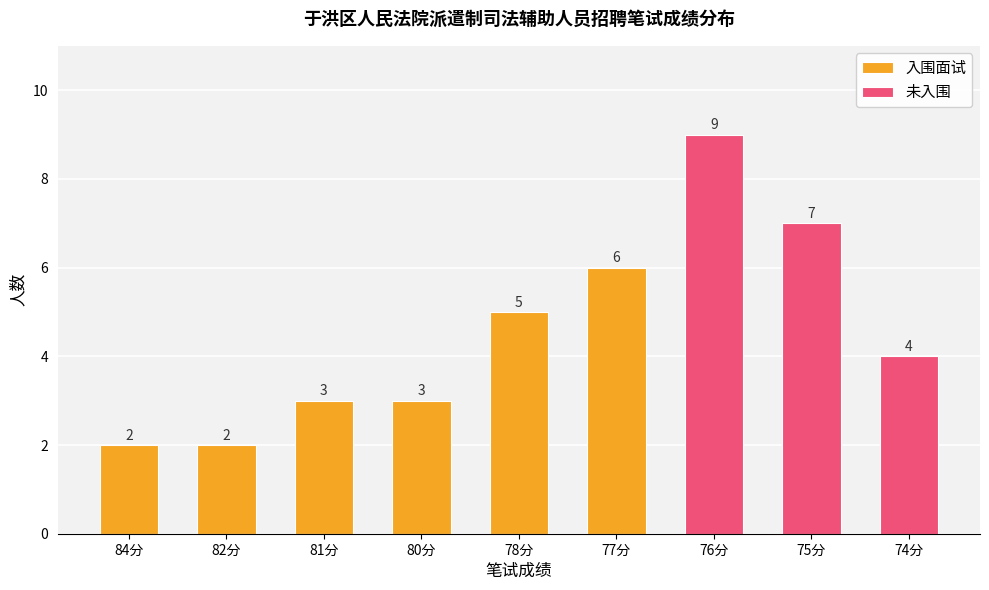

What is the difference between the maximum and second lowest values in the 入围面试 series?

6